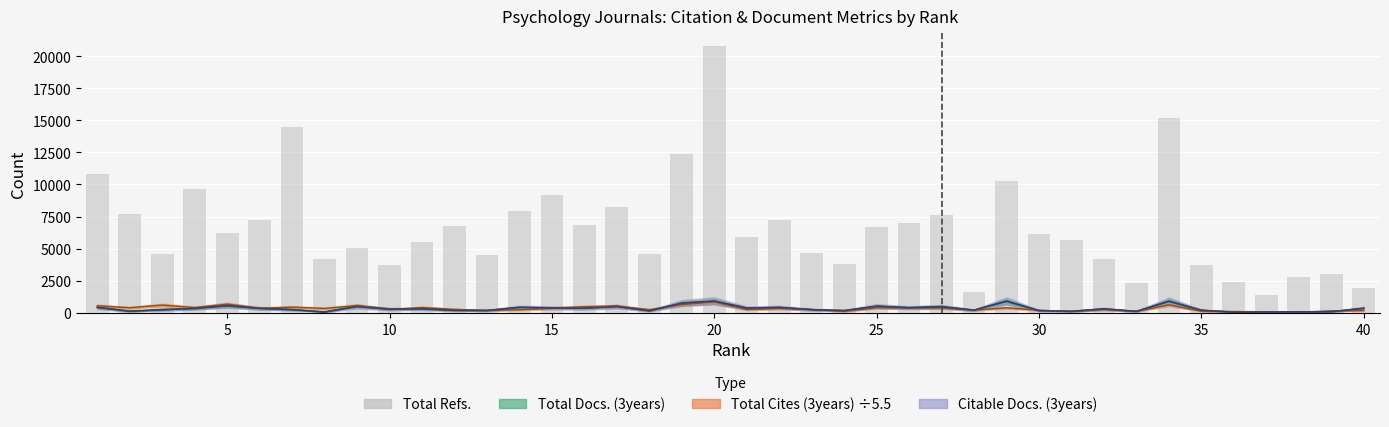

What is the value of the 10th bar from the left?

3758